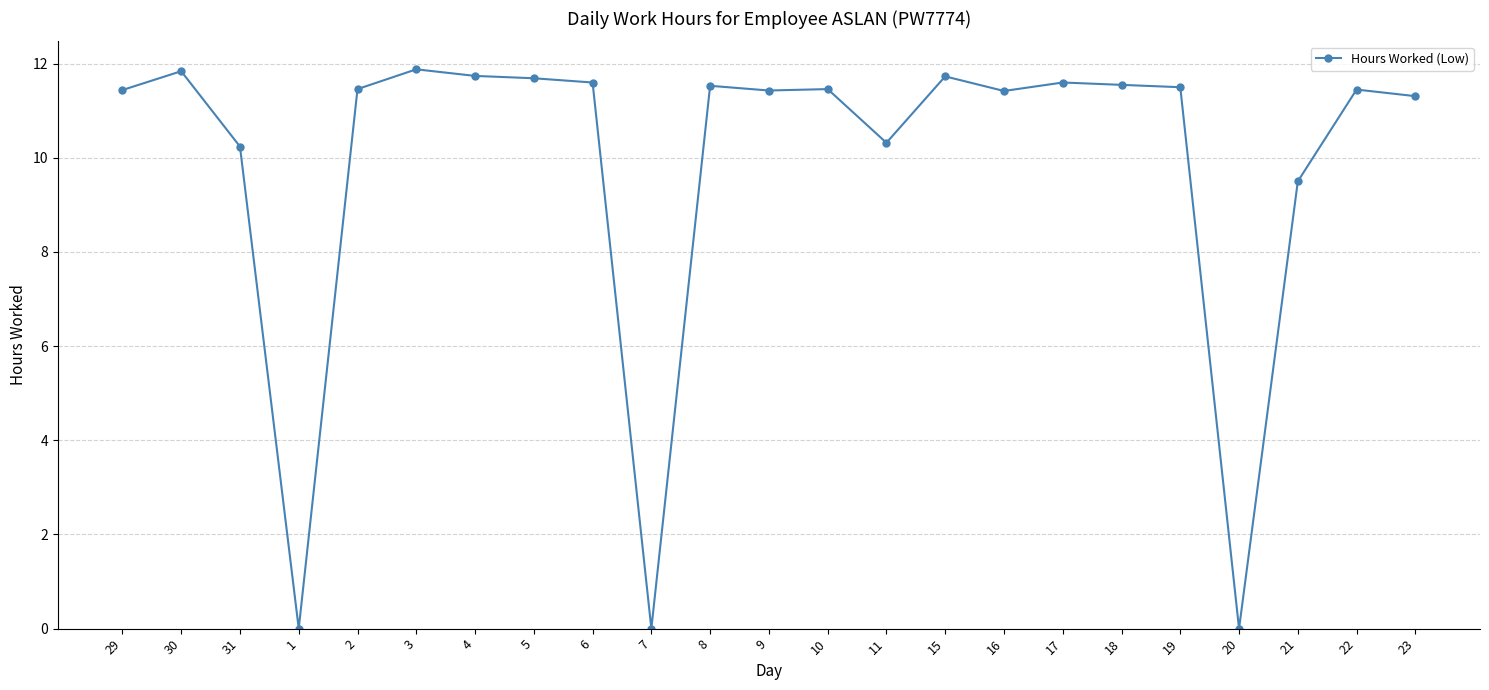

What is the value of the 18th point from the left?

11.6